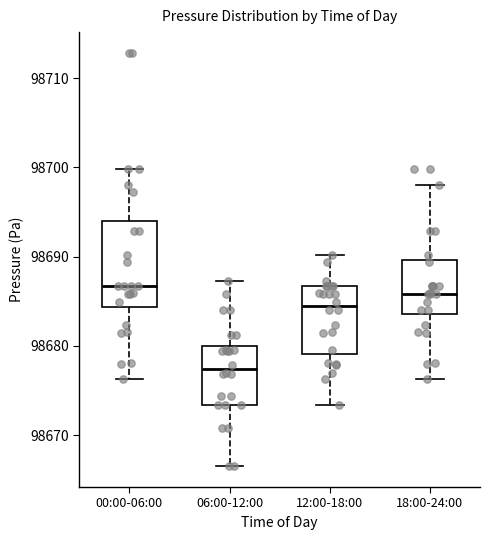

Which box's median line is the lowest?

06:00-12:00